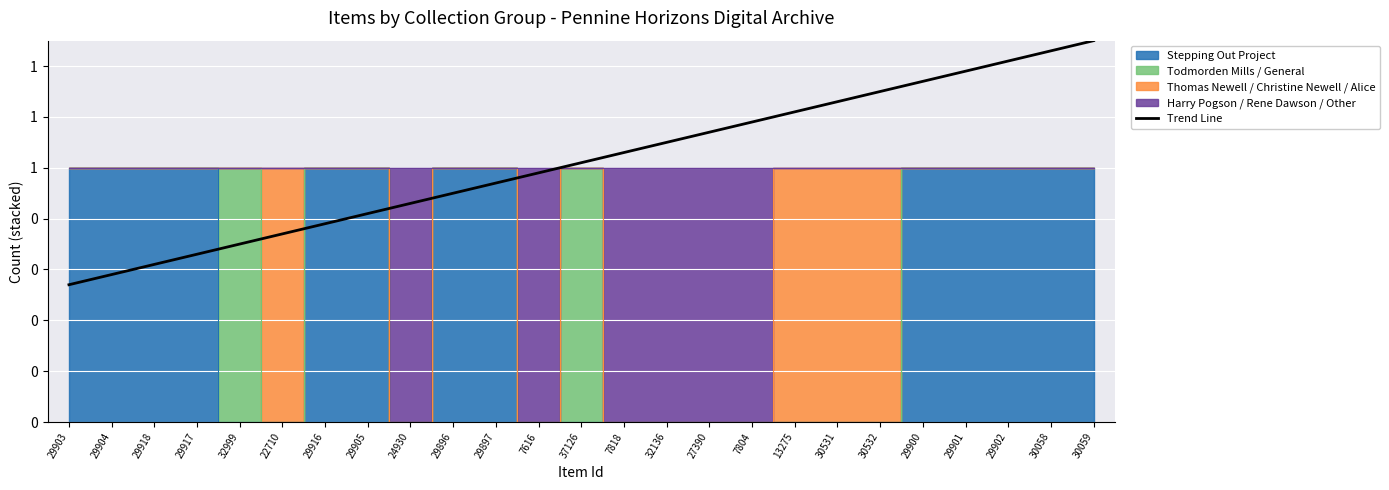

Where does the data first go above 1?

37126